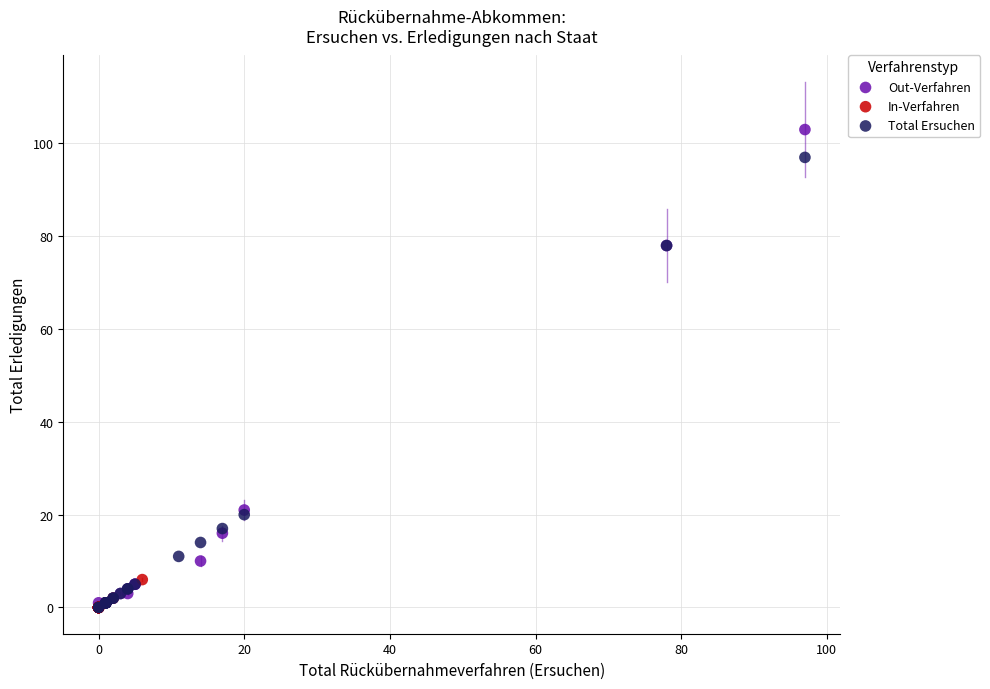

What are all the series names shown in the legend?

Out-Verfahren, In-Verfahren, Total Ersuchen